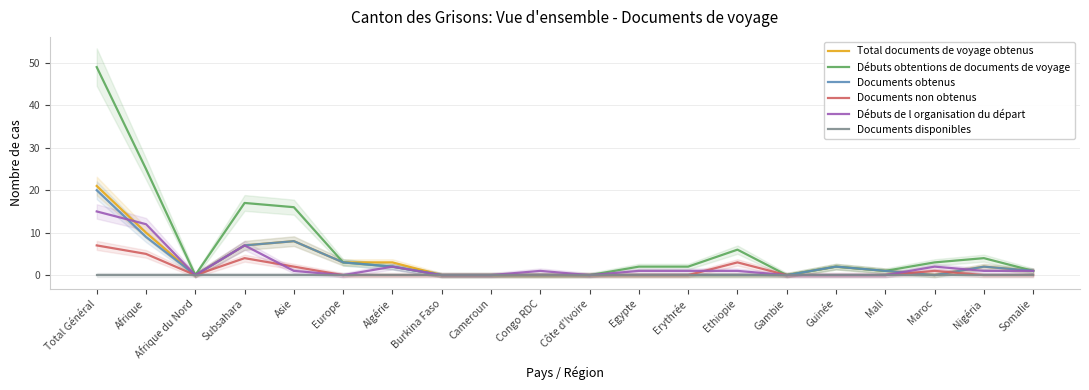

Is it true that Documents non obtenus equals 4 at Subsahara?

True